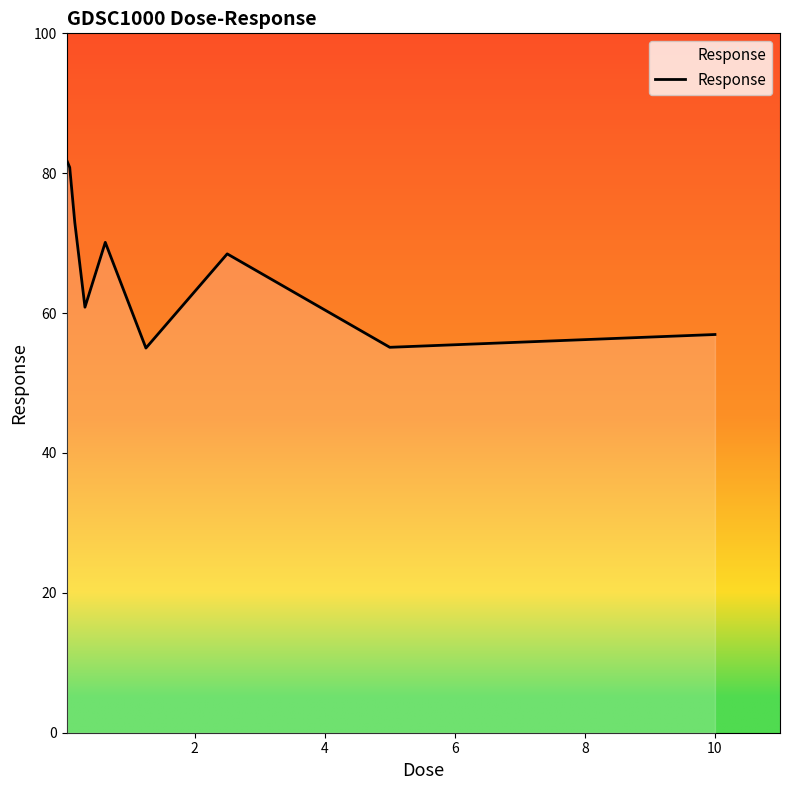

What is the minimum value shown in the chart?

55.0